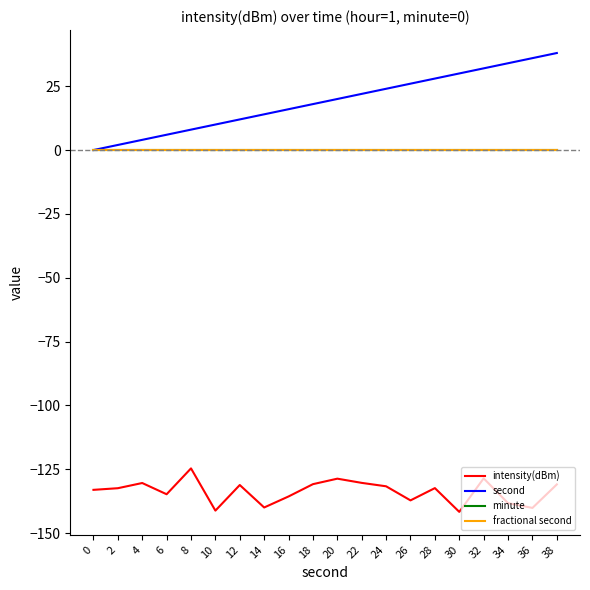

Does the chart have visible grid lines?

No